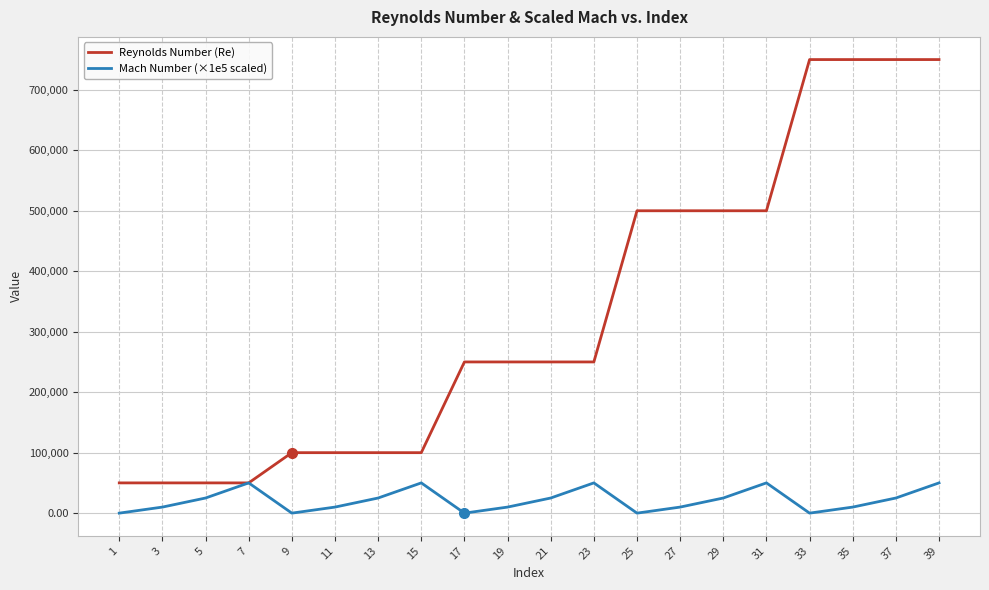

At which category is the sum across all series the highest?

39